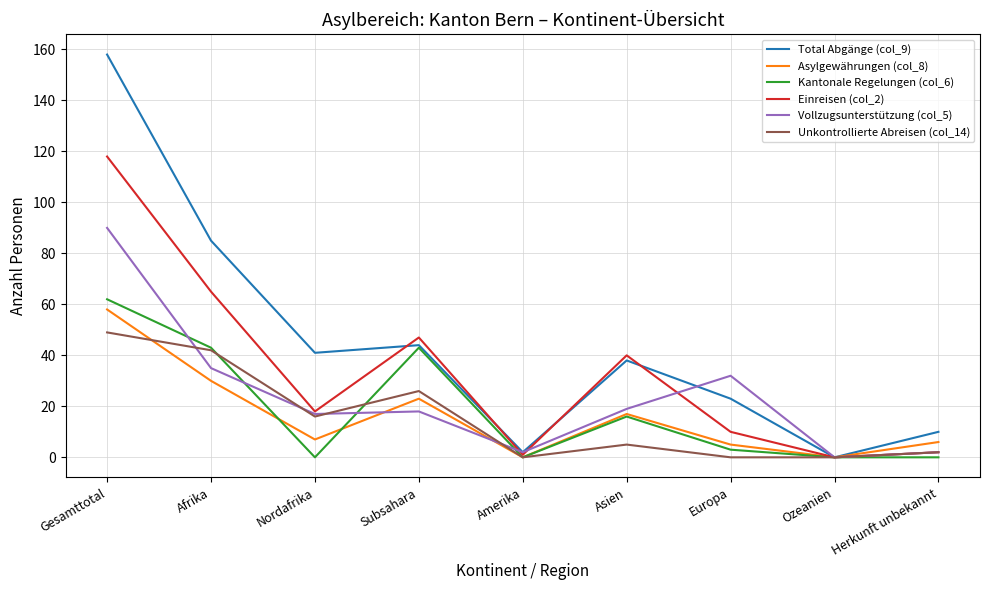

The Vollzugsunterstützung (col_5) series shows 50 at Europa. True or false?

False